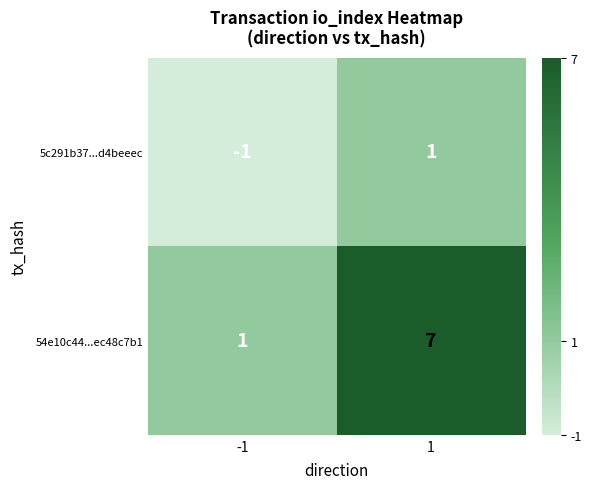

Which series has the largest total across all categories?

54e10c44...ec48c7b1